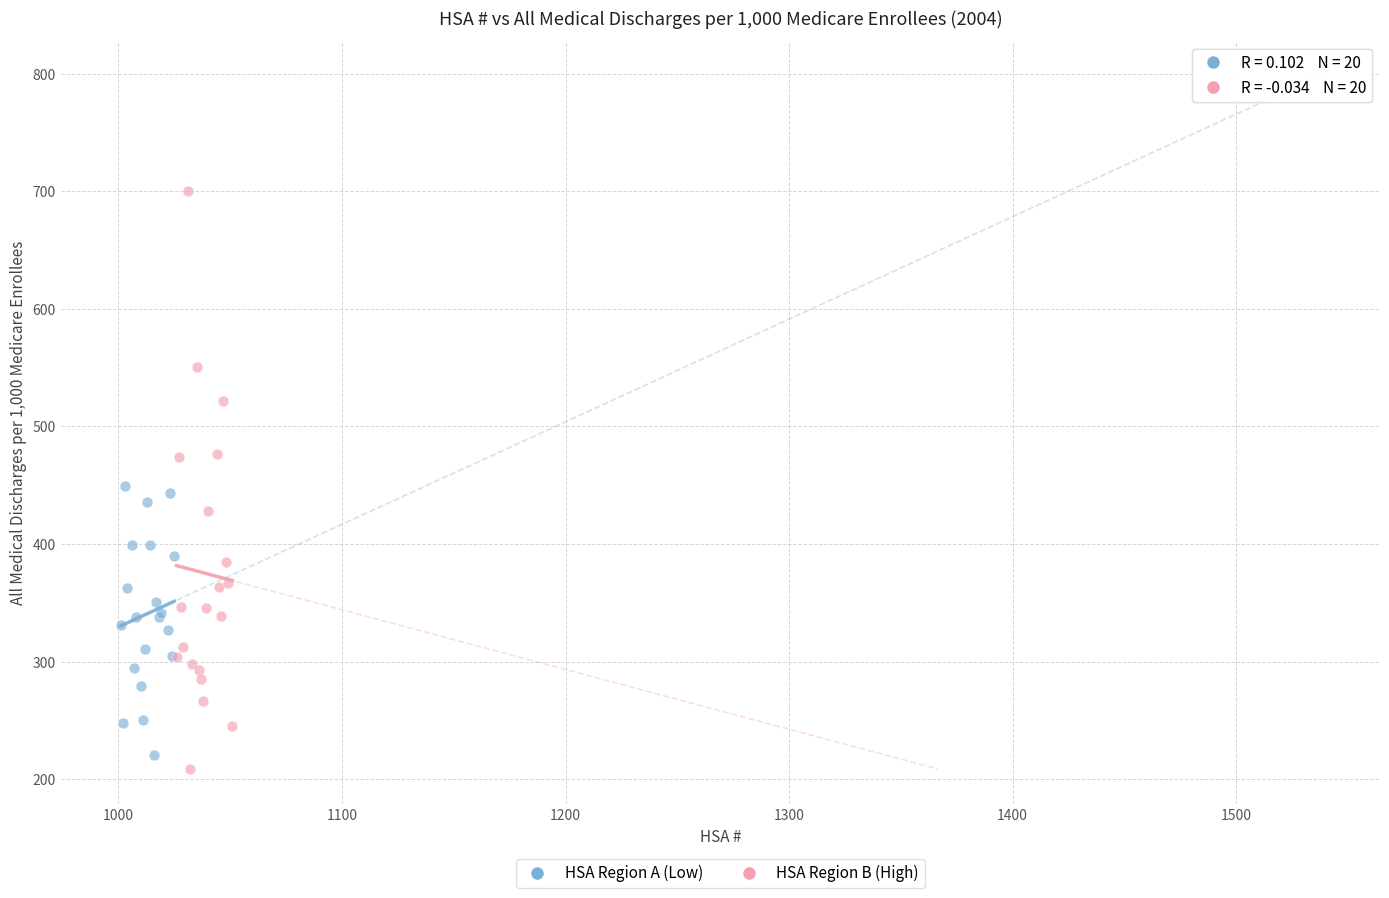

Which series contains the highest Y value?

HSA Region B (High)